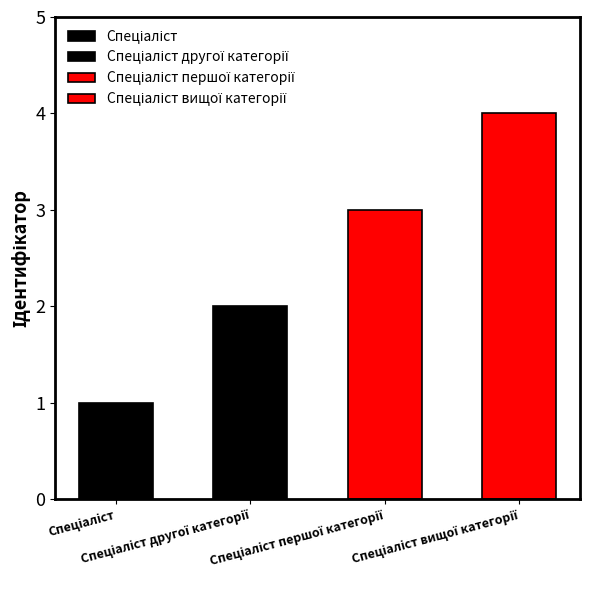

At which label does the data first exceed 3?

Спеціаліст вищої категорії